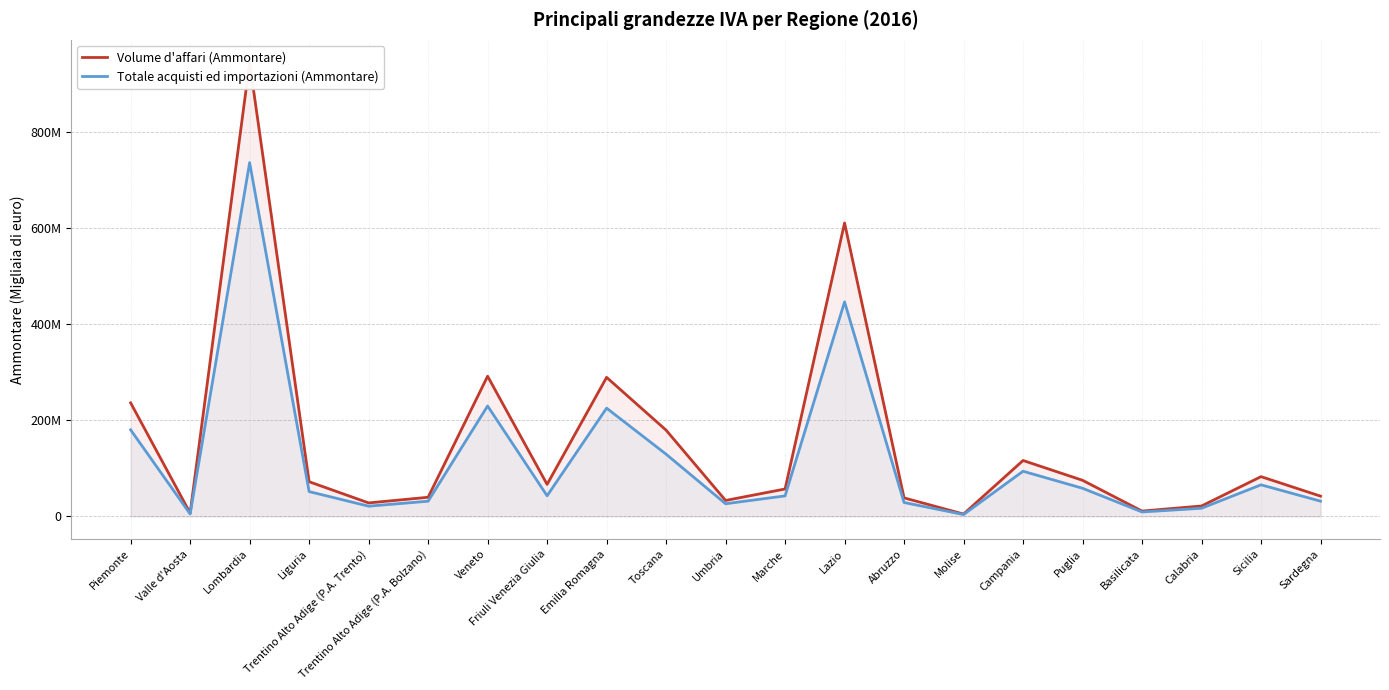

True or false: Totale acquisti ed importazioni (Ammontare) and Volume d'affari (Ammontare) cross at least once.

False